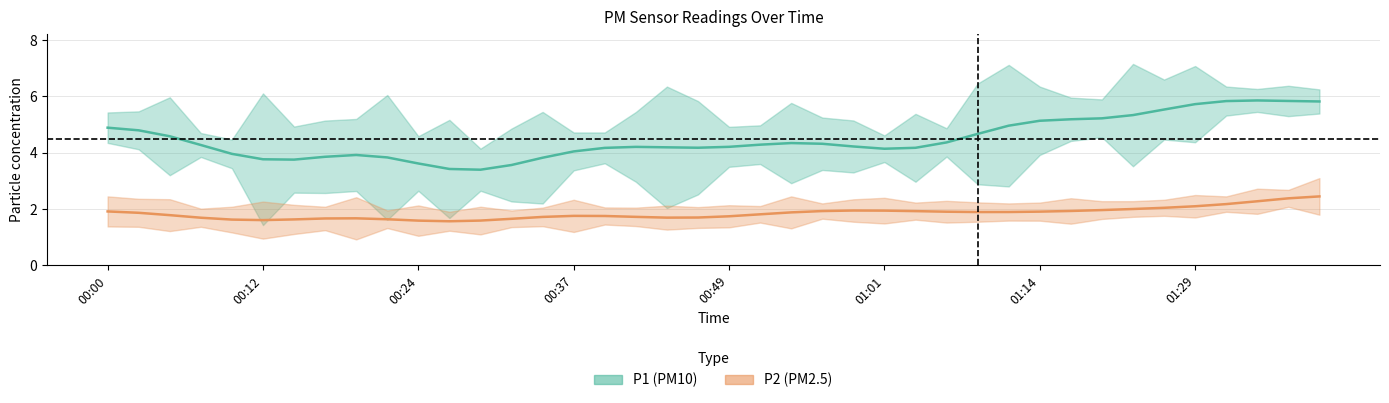

How many lines are shown in the chart?

2